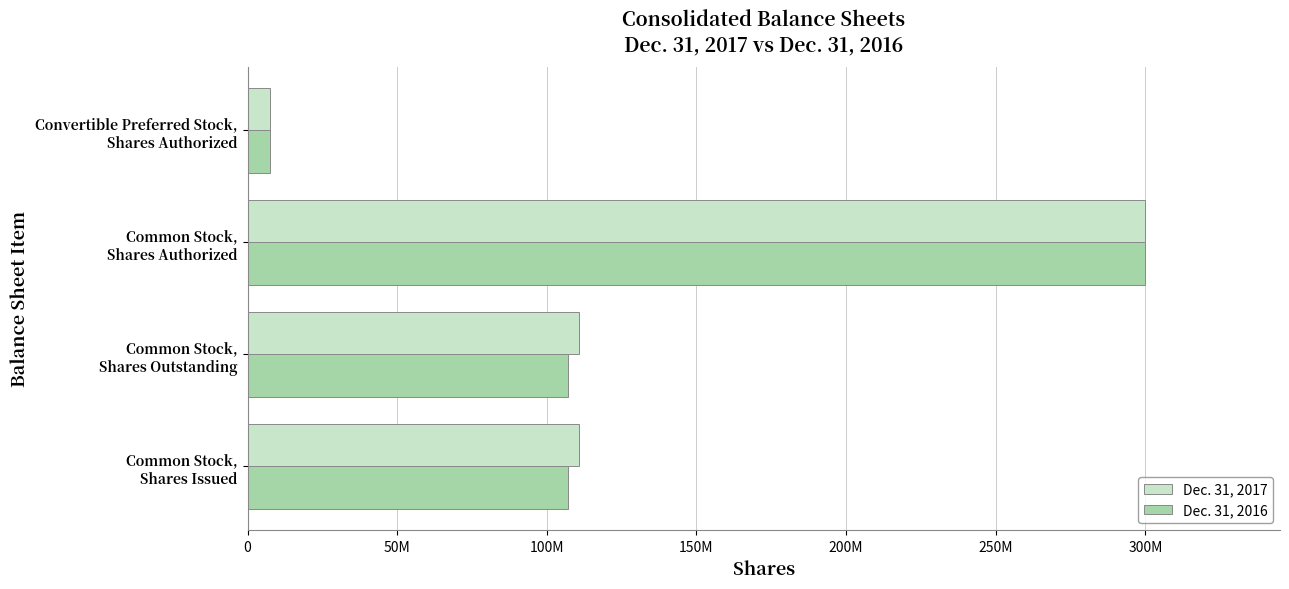

What are all the series names shown in the legend?

Dec. 31, 2017, Dec. 31, 2016